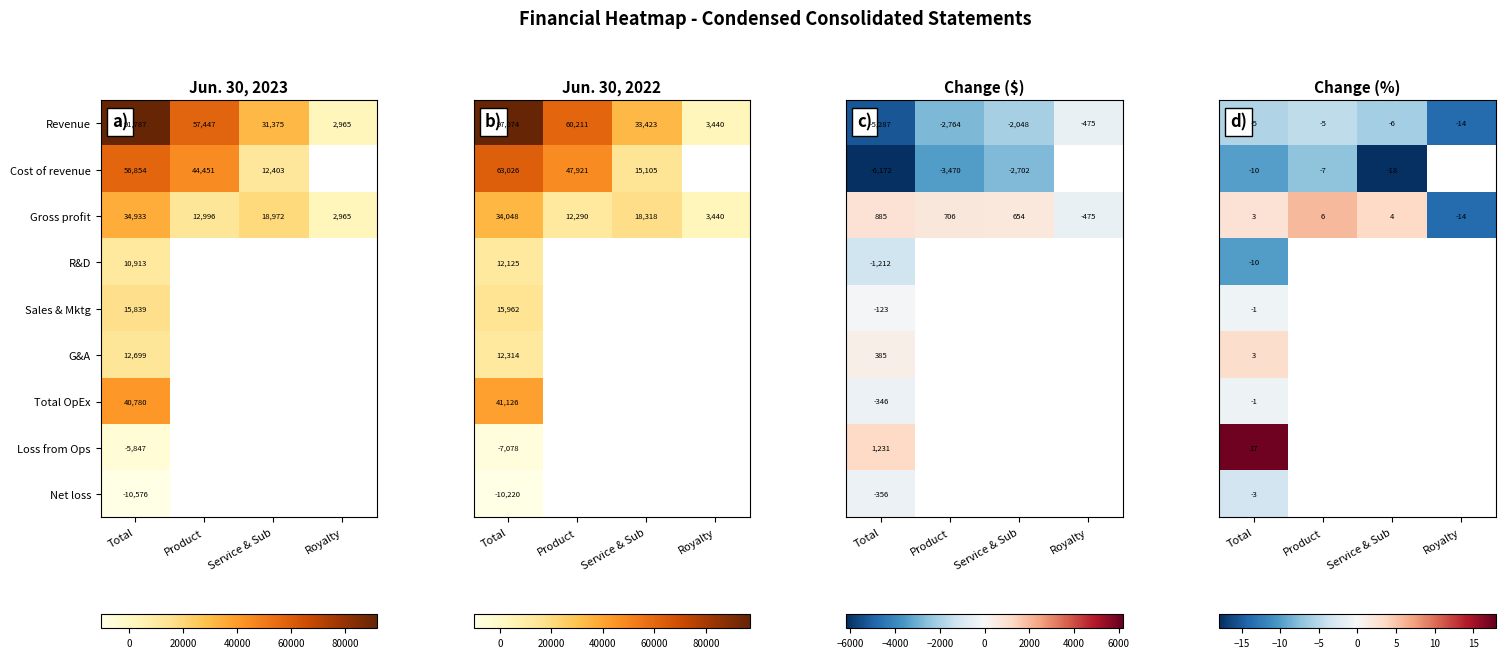

At how many categories does at least one series exceed -11?

3